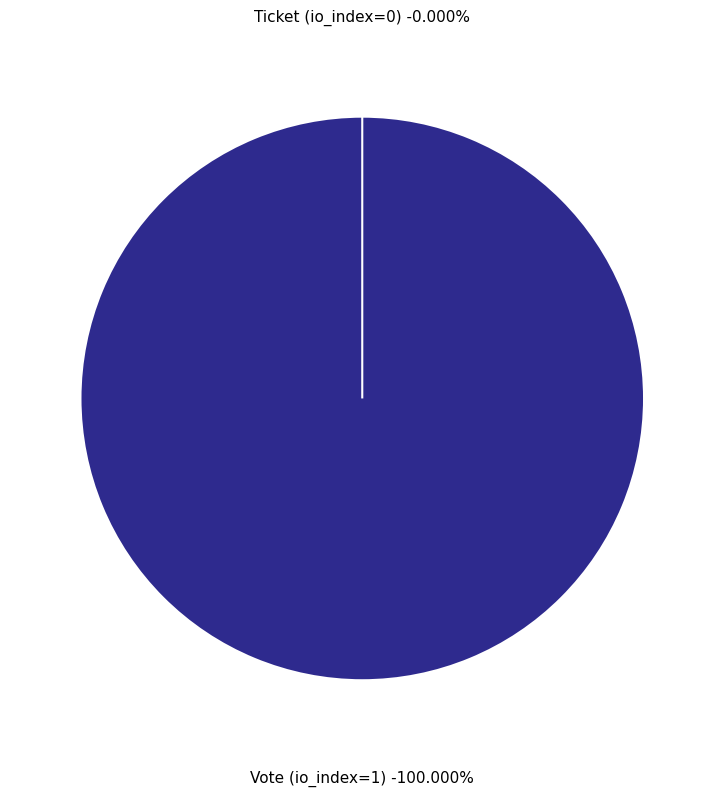

What is the total percentage of Vote (io_index=1) and Ticket (io_index=0)?

100.0%